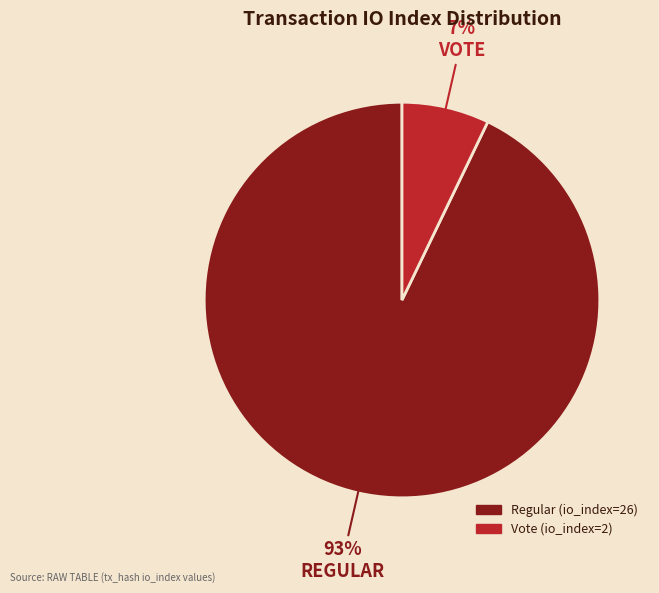

Do Regular and Vote together represent more than half of the pie?

Yes